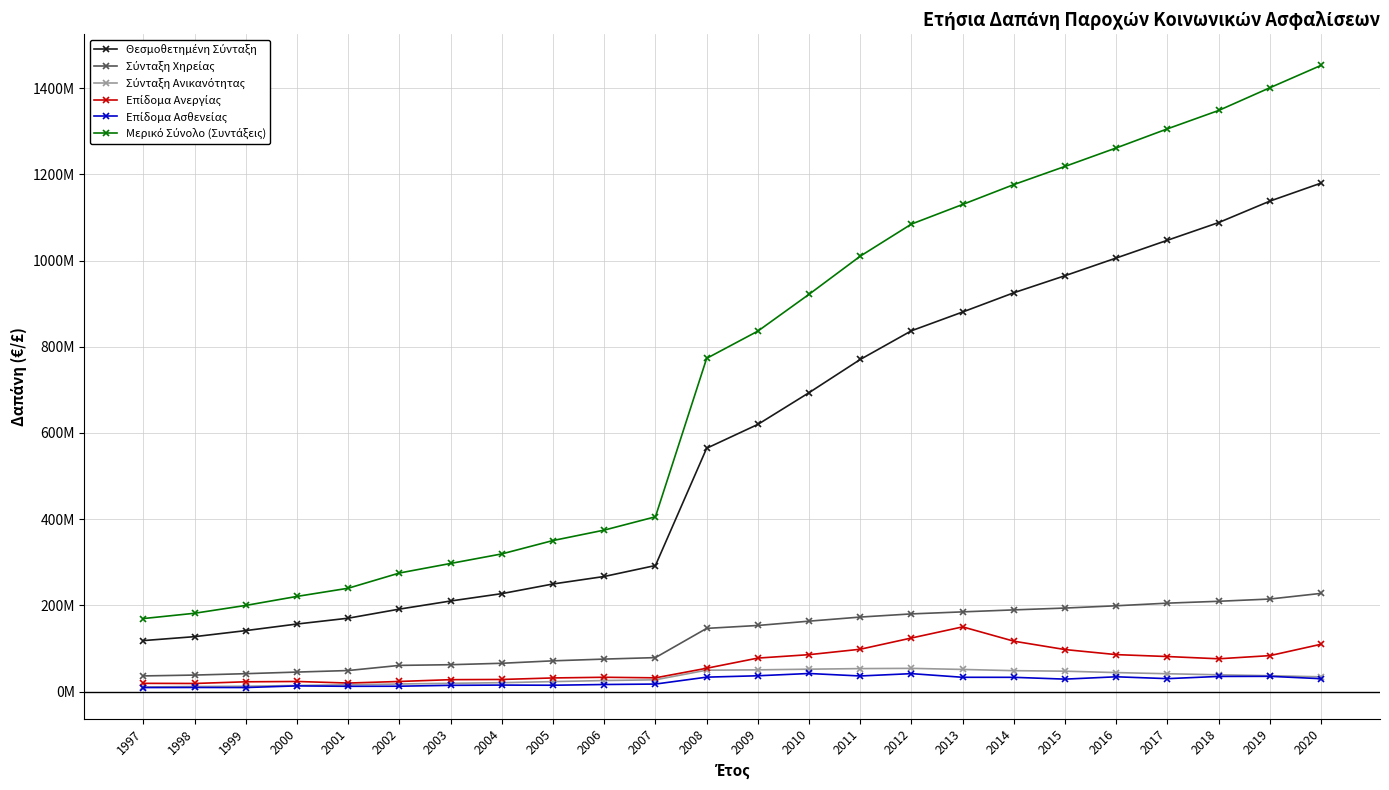

Count the number of categories in the chart.

24